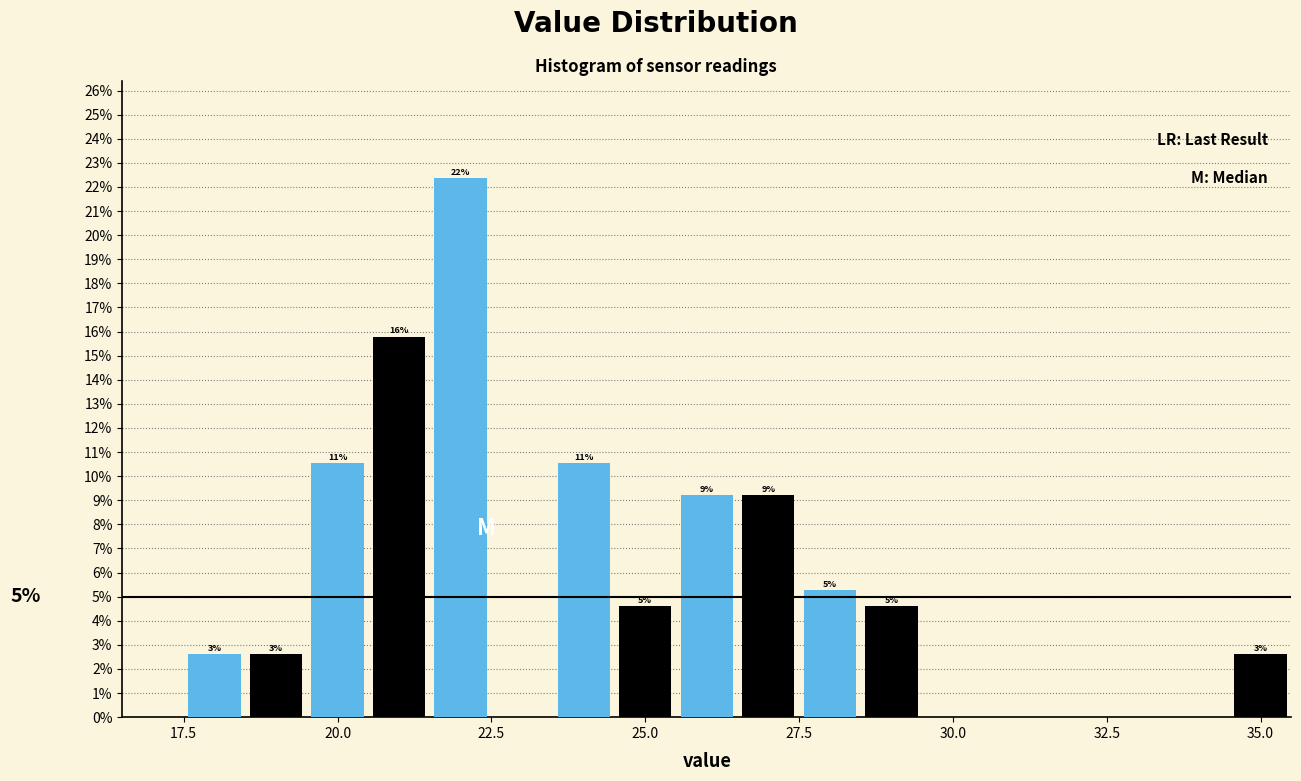

Read against the x-axis, roughly where is the centre of the tallest bar?

22.0